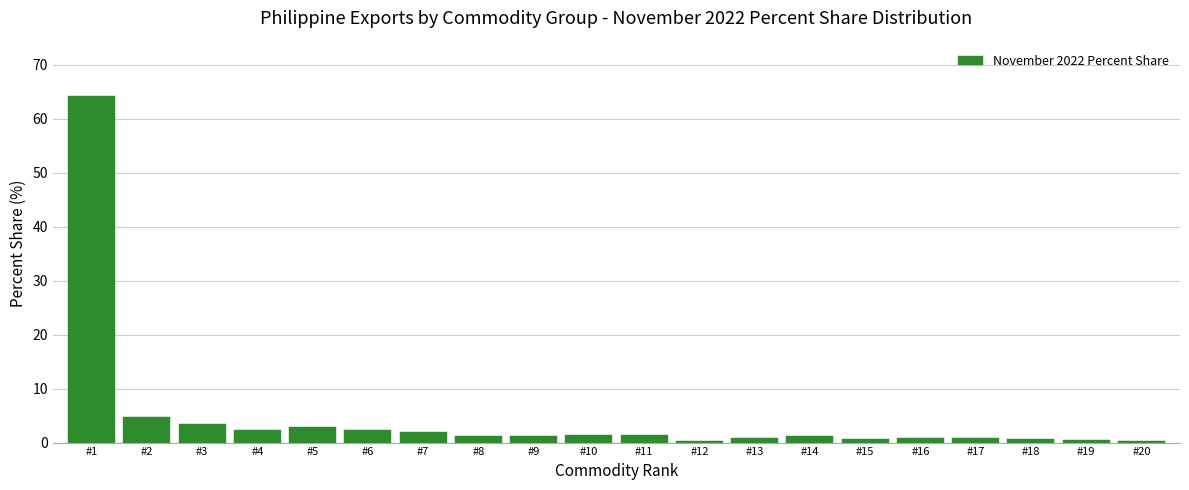

Which category has the highest value across all series?

#1